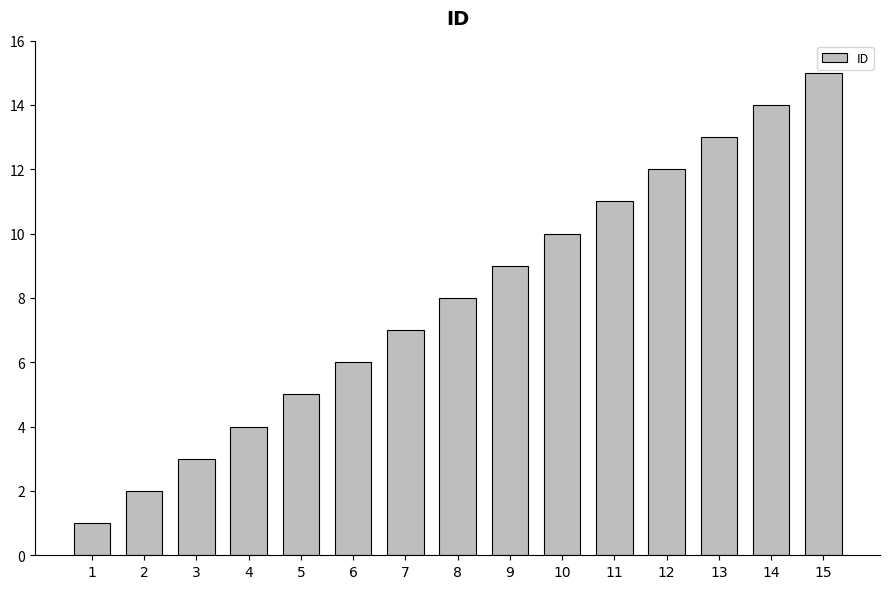

The value at 3 is 1. True or false?

False